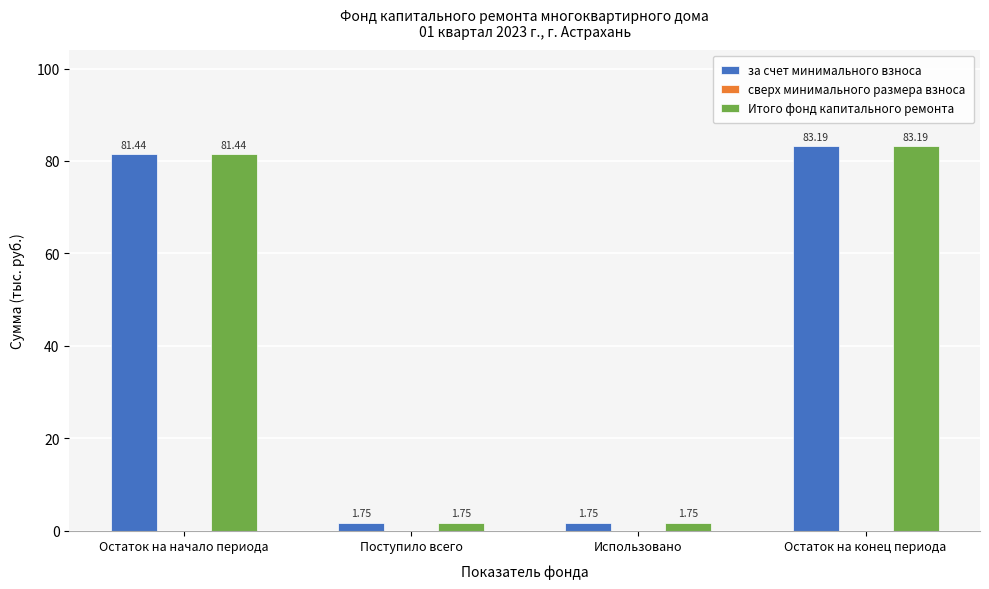

At which category is the sum across all series the highest?

Остаток на конец периода